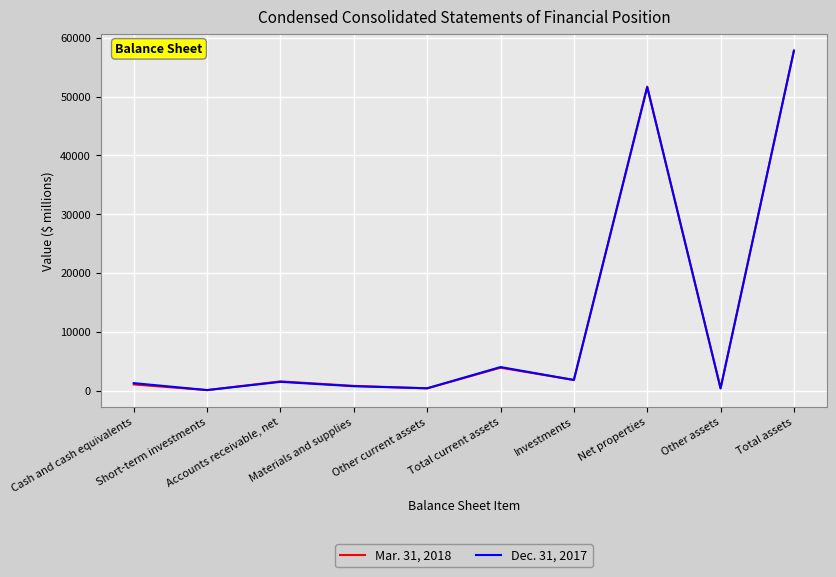

List the series in order of their peak value, highest first.

Dec. 31, 2017, Mar. 31, 2018